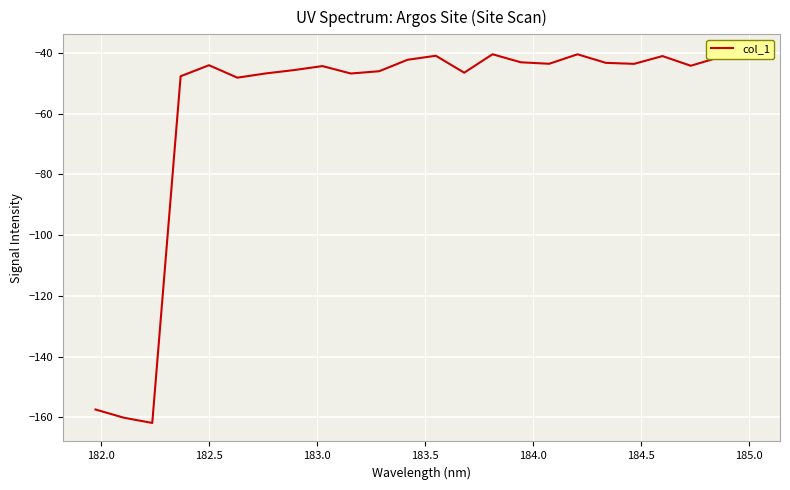

Reading right to left, extract all data points from this chart.

-40.0	-41.5	-44.3	-41.1	-43.7	-43.3	-40.5	-43.6	-43.1	-40.5	-46.6	-41.0	-42.3	-46.1	-46.8	-44.4	-45.7	-46.8	-48.2	-44.1	-47.7	-161.8	-160.1	-157.4